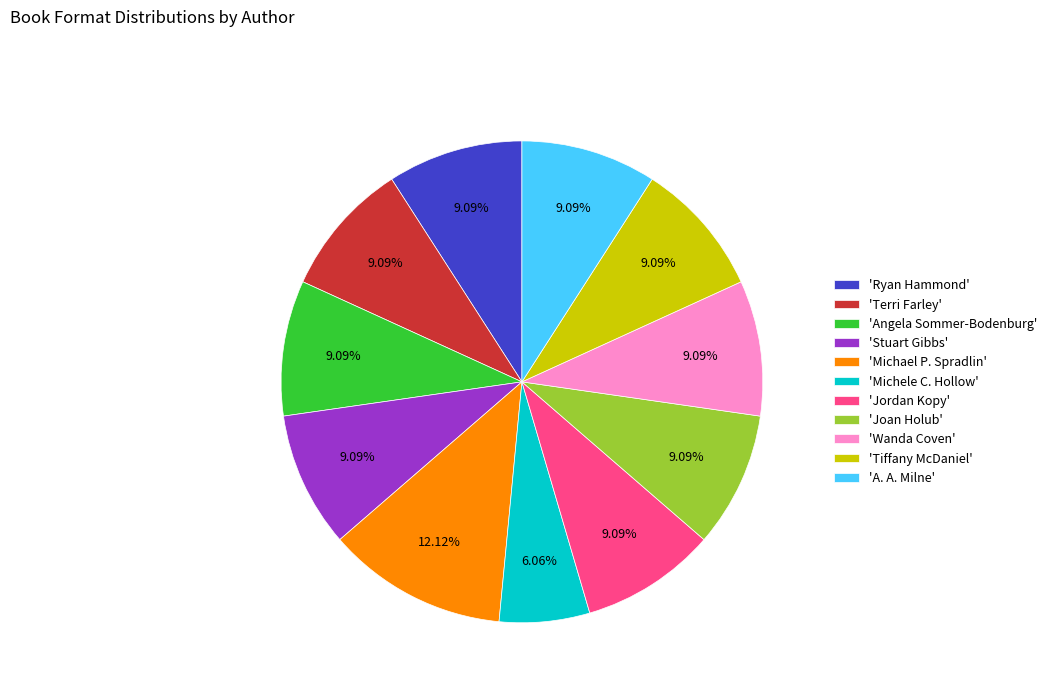

Does 'A. A. Milne' account for over 50% of the chart?

No